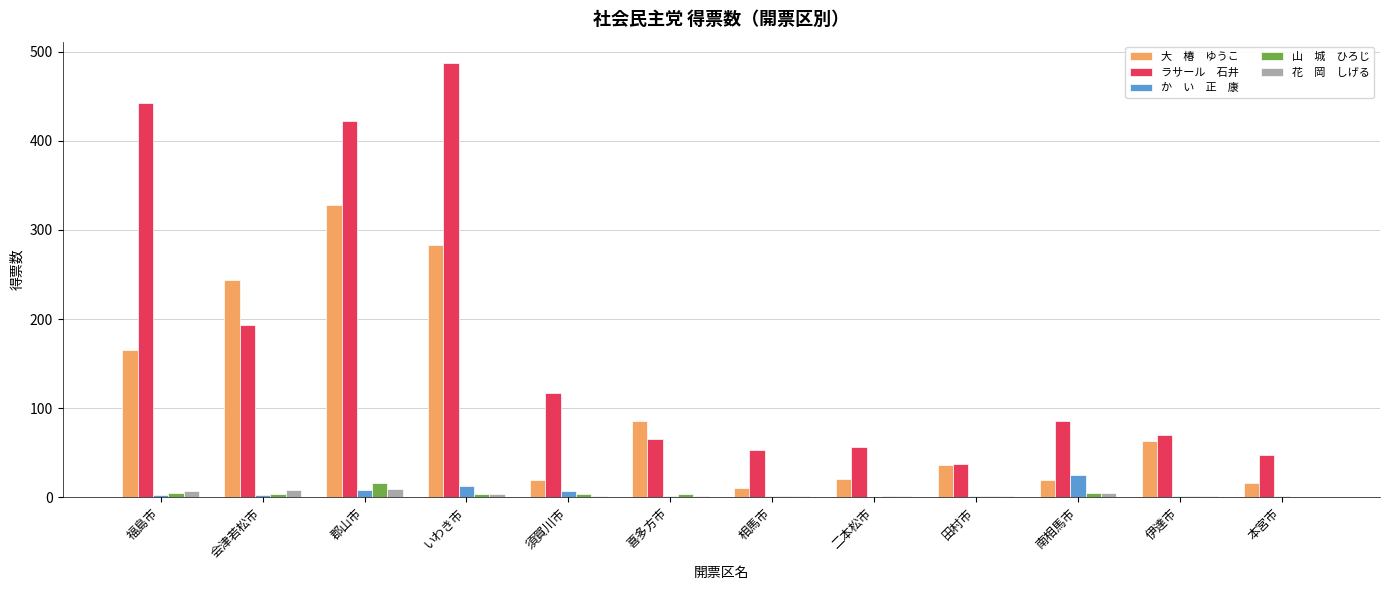

At which category does the chart reach its peak across all series?

いわき市